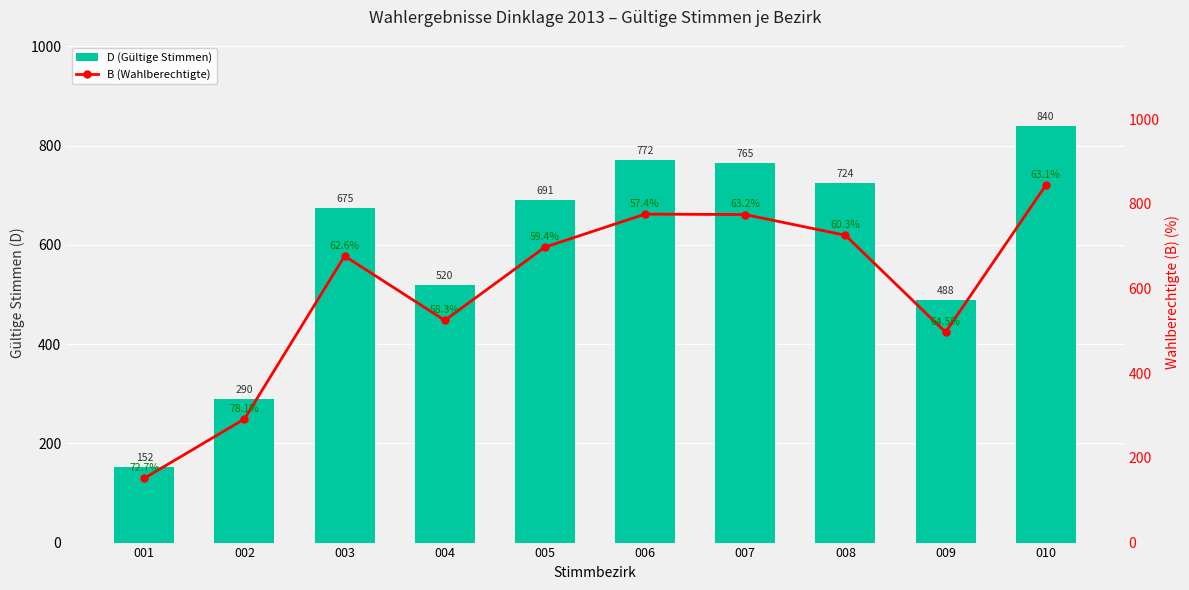

At which label does D (Gültige Stimmen) reach its peak?

010